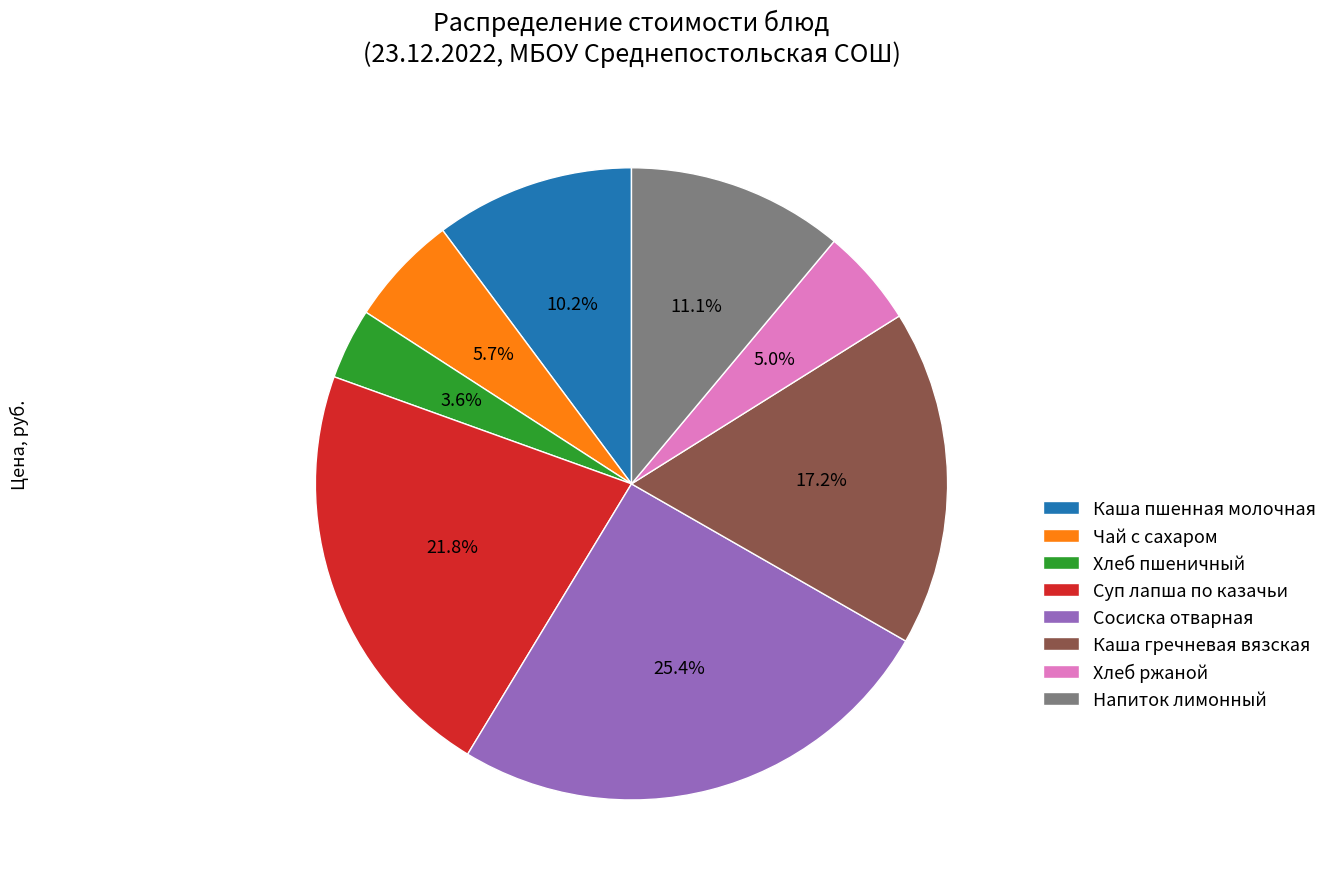

What percentage do Напиток лимонный and Сосиска отварная together represent?

36.5%